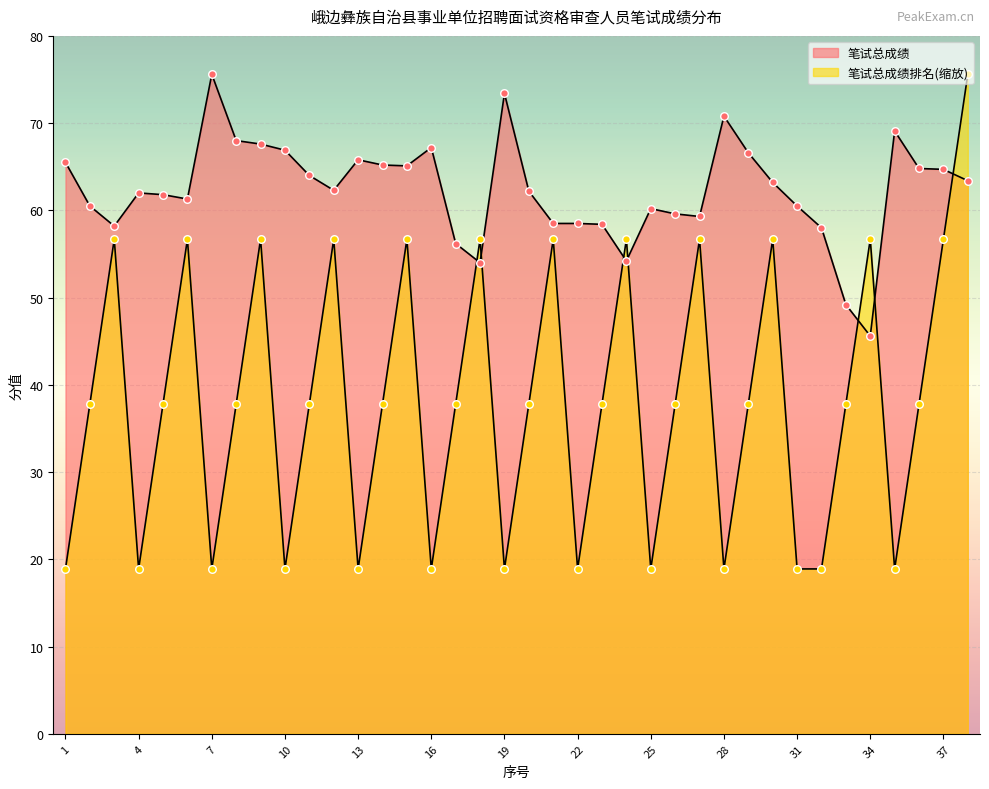

Which series has the largest total across all categories?

笔试总成绩